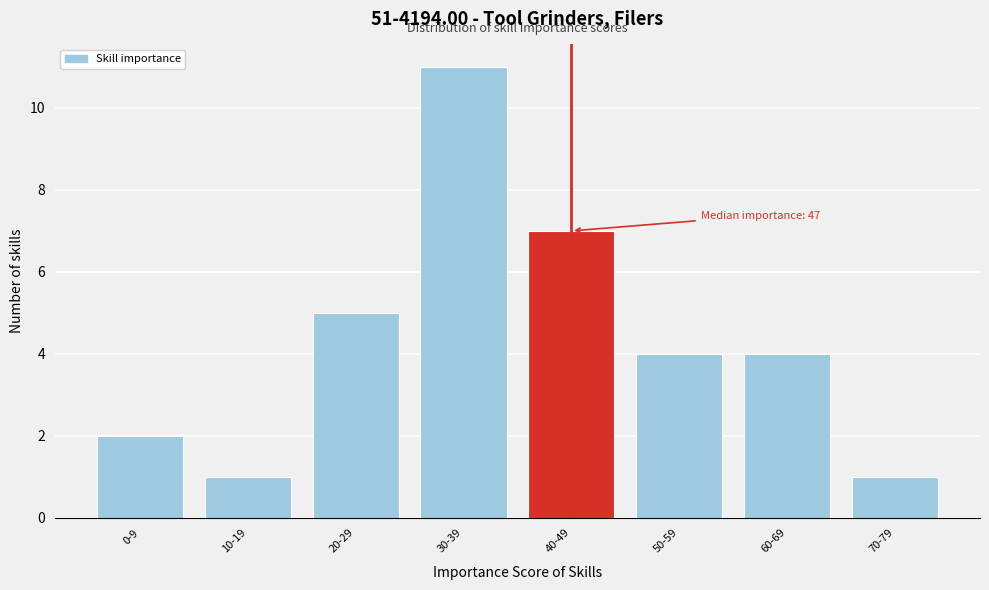

Reading left to right, extract all data points from this chart.

0-9=2	10-19=1	20-29=5	30-39=11	40-49=7	50-59=4	60-69=4	70-79=1